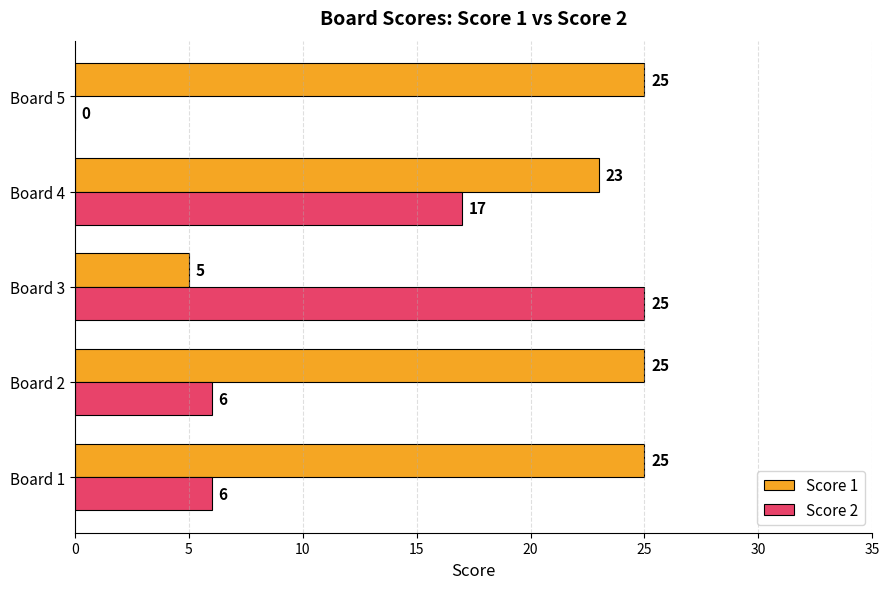

What is the sum of all Score 1 values?

103